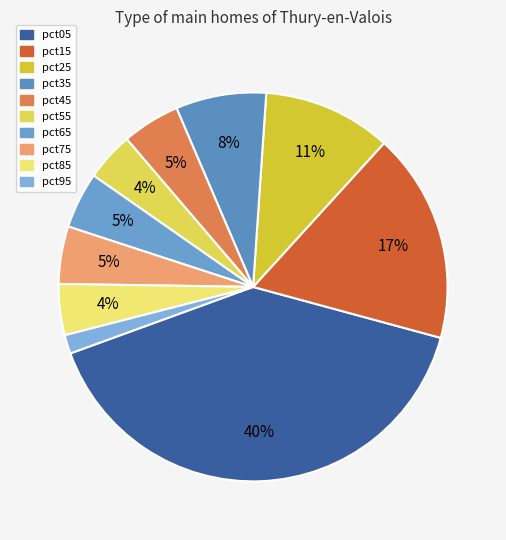

Which slice is the smallest?

pct95